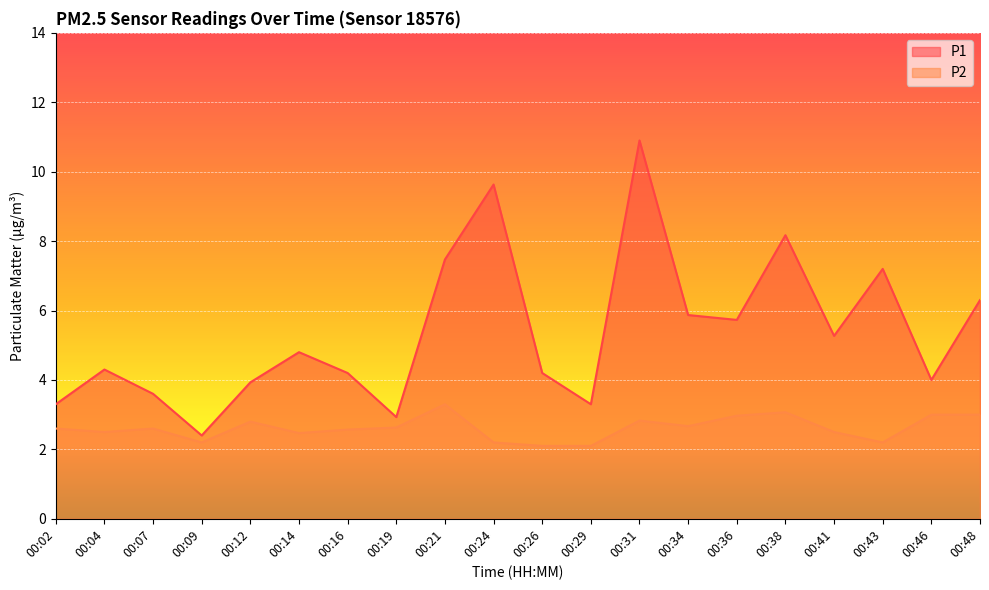

At which category does the chart reach its minimum across all series?

00:26